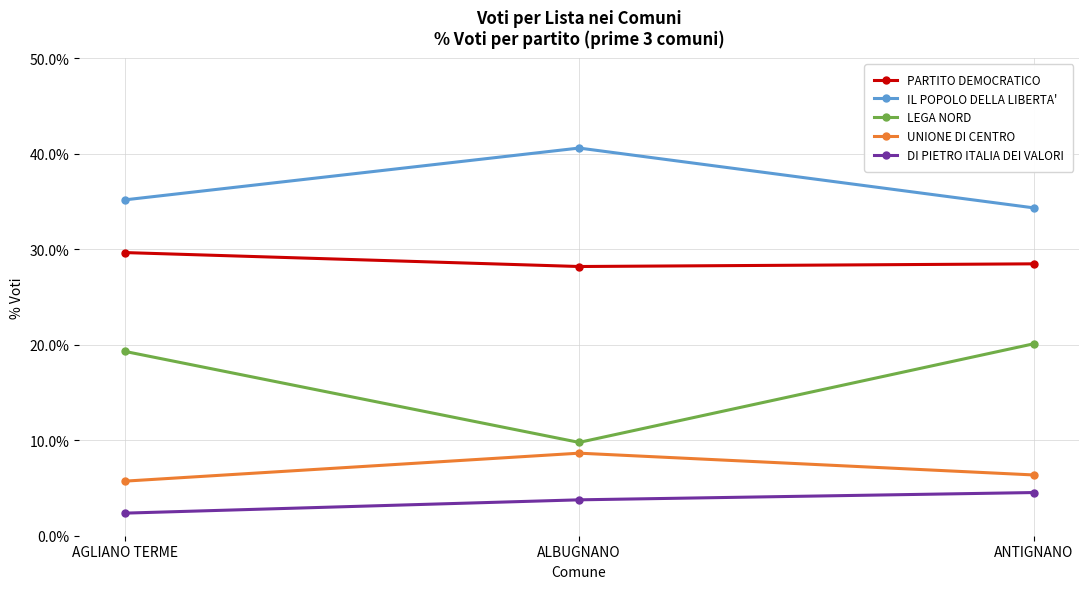

What position from the right is ANTIGNANO?

1